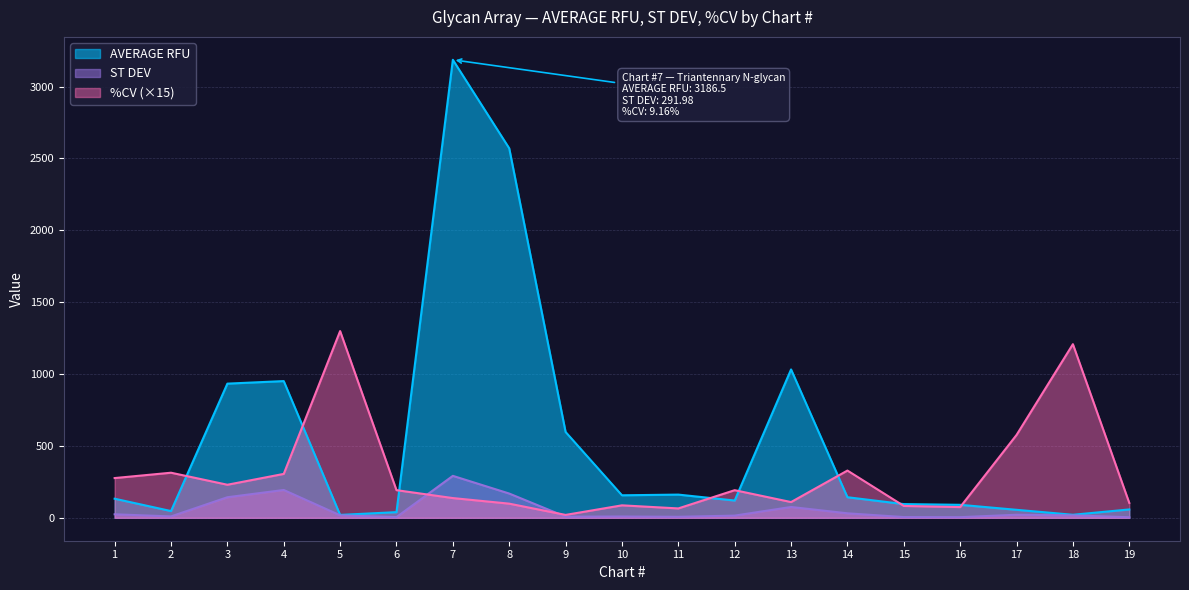

Does the chart display data point markers on the line(s)?

No